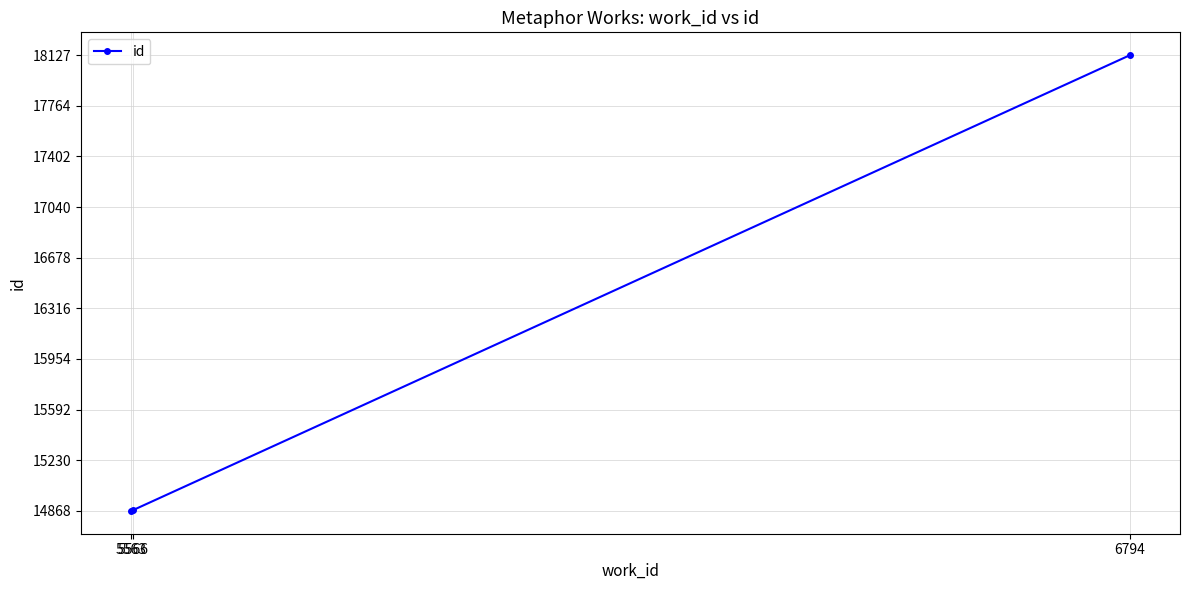

The chart shows a value of 10442 at 6794. True or false?

False